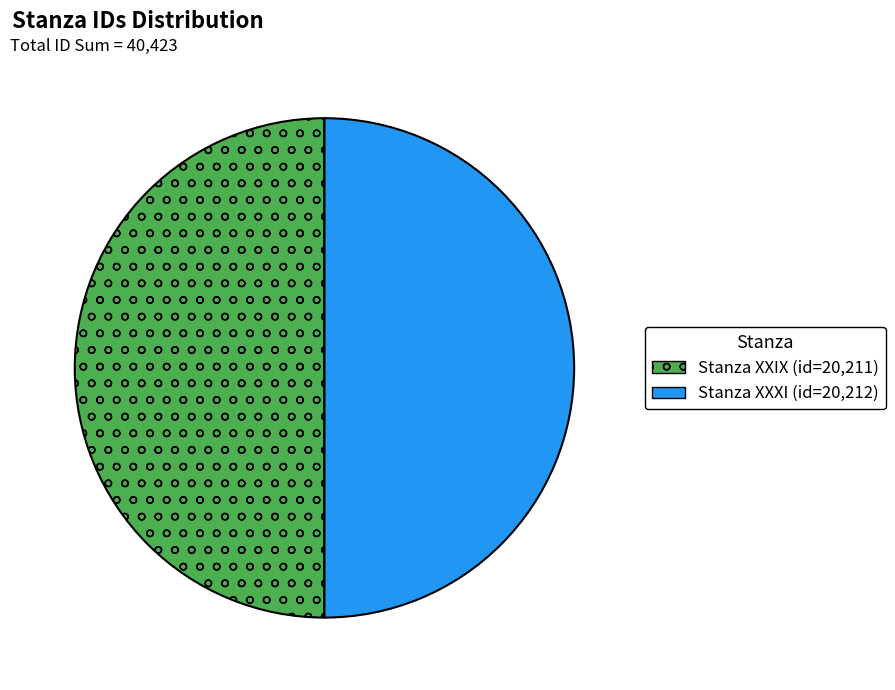

Approximately how many times larger is the value at Stanza XXXI compared to Stanza XXIX?

1.0